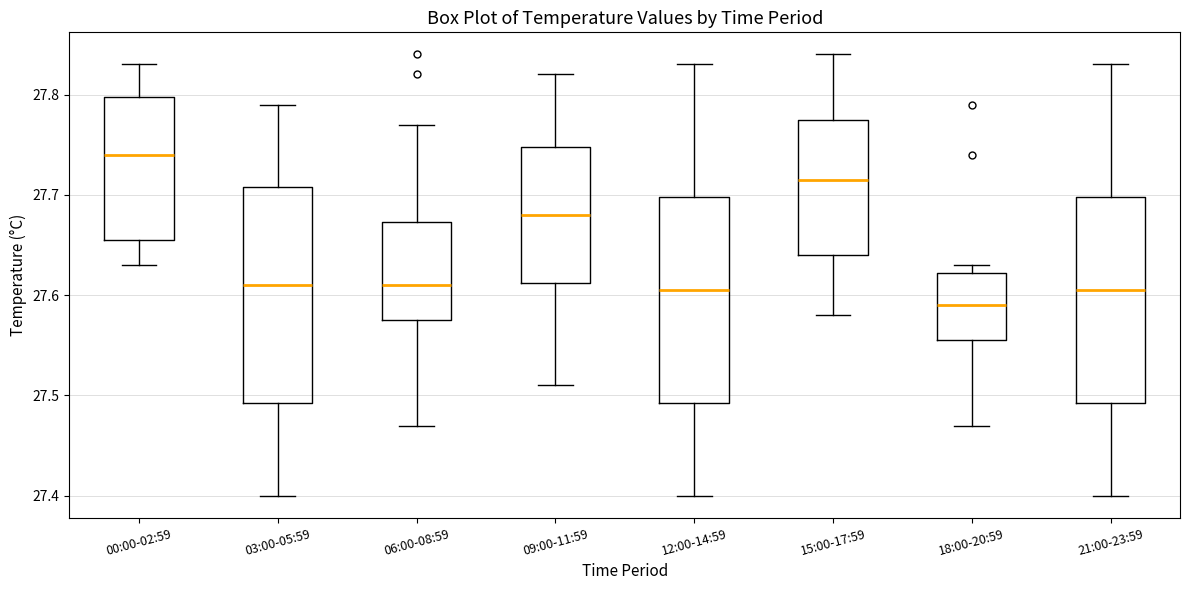

Reading left to right, transcribe this box plot: for each box, give where its median line is, the range the box spans, and where its two whiskers end, as read against the y-axis. The values are not printed on the chart, so give them approximately, as read against the axis.

00:00-02:59: median 27.74, box 27.66 to 27.80, whiskers 27.63 to 27.83
03:00-05:59: median 27.61, box 27.49 to 27.71, whiskers 27.40 to 27.79
06:00-08:59: median 27.61, box 27.58 to 27.67, whiskers 27.47 to 27.77
09:00-11:59: median 27.68, box 27.61 to 27.75, whiskers 27.51 to 27.82
12:00-14:59: median 27.61, box 27.49 to 27.70, whiskers 27.40 to 27.83
15:00-17:59: median 27.72, box 27.64 to 27.78, whiskers 27.58 to 27.84
18:00-20:59: median 27.59, box 27.56 to 27.62, whiskers 27.47 to 27.63
21:00-23:59: median 27.61, box 27.49 to 27.70, whiskers 27.40 to 27.83